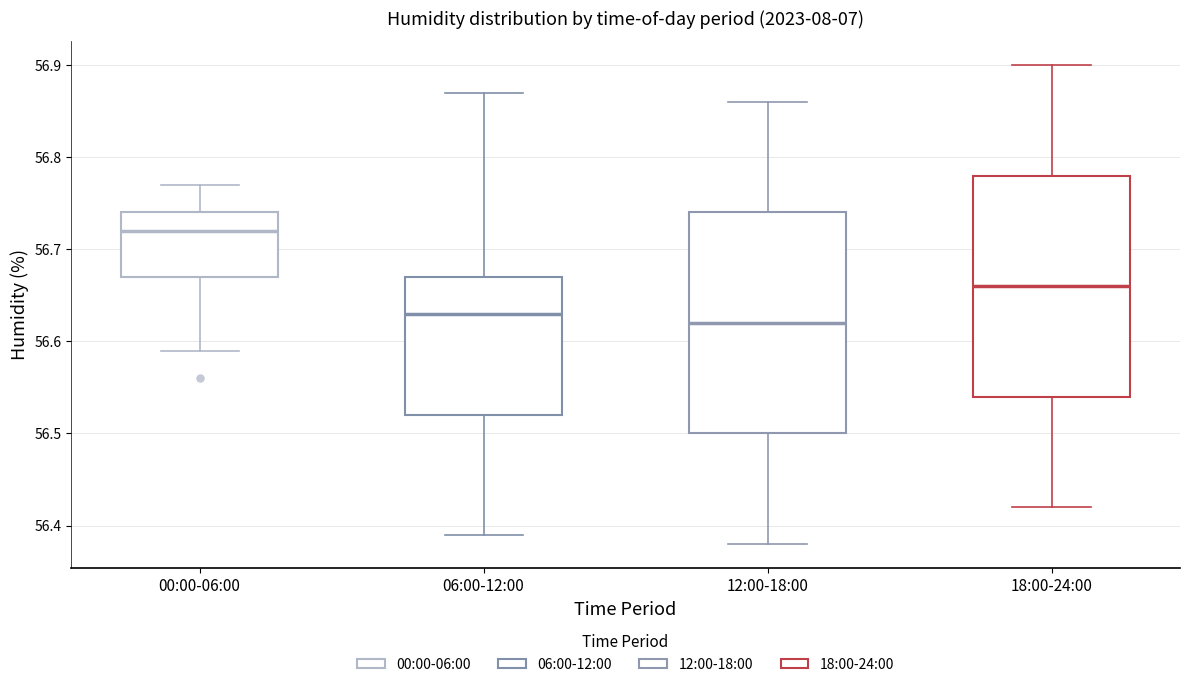

Reading left to right, read every box against the y-axis: the position of its median line, the range the box covers, and the ends of its whiskers. The values are not printed on the chart, so give them approximately, as read against the axis.

00:00-06:00: median 56.72, box 56.67 to 56.74, whiskers 56.59 to 56.77
06:00-12:00: median 56.63, box 56.52 to 56.67, whiskers 56.39 to 56.87
12:00-18:00: median 56.62, box 56.50 to 56.74, whiskers 56.38 to 56.86
18:00-24:00: median 56.66, box 56.54 to 56.78, whiskers 56.42 to 56.90